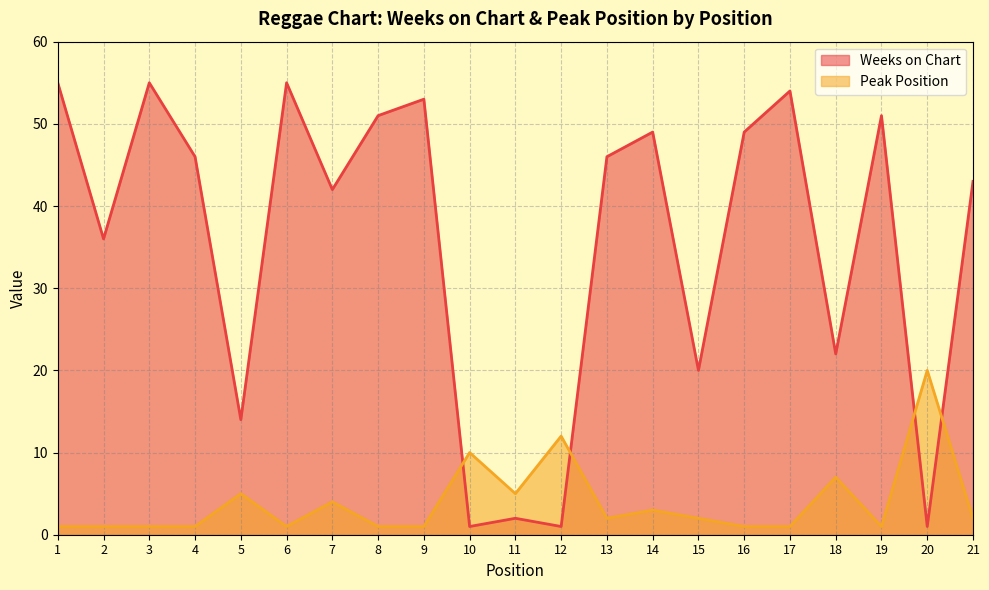

What is the value of the Weeks on Chart point at the 7th from the left?

42